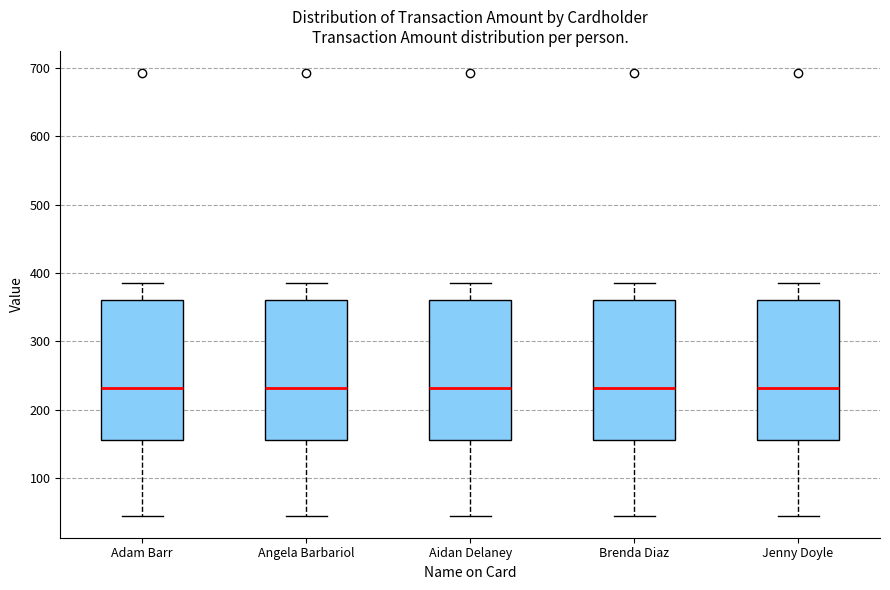

Reading left to right, transcribe this box plot: for each box, give where its median line is, the range the box spans, and where its two whiskers end, as read against the y-axis. The values are not printed on the chart, so give them approximately, as read against the axis.

Adam Barr: median 230, box 160 to 360, whiskers 50 to 390
Angela Barbariol: median 230, box 160 to 360, whiskers 50 to 390
Aidan Delaney: median 230, box 160 to 360, whiskers 50 to 390
Brenda Diaz: median 230, box 160 to 360, whiskers 50 to 390
Jenny Doyle: median 230, box 160 to 360, whiskers 50 to 390